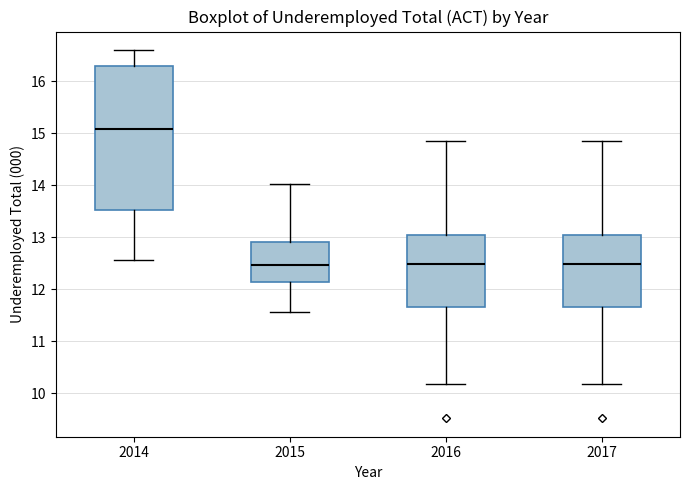

Comparing the boxes themselves (not the whiskers), which one is the tallest?

2014